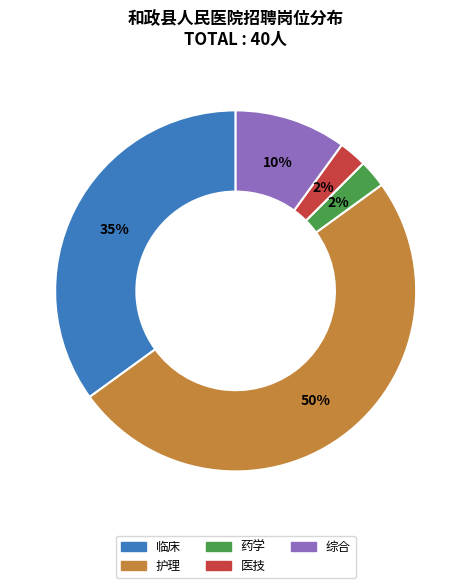

Do 综合 and 药学 together represent more than half of the pie?

No